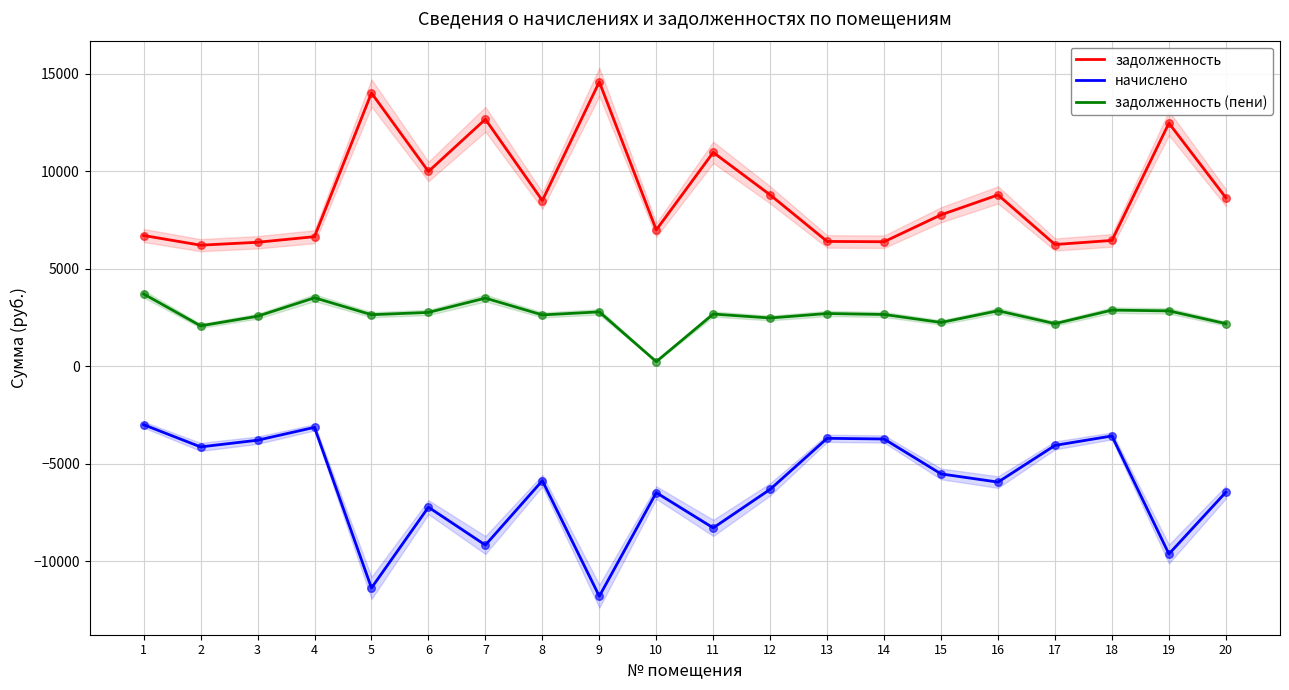

Is the value of задолженность (пени) at 18 greater than the value of задолженность at 5?

No